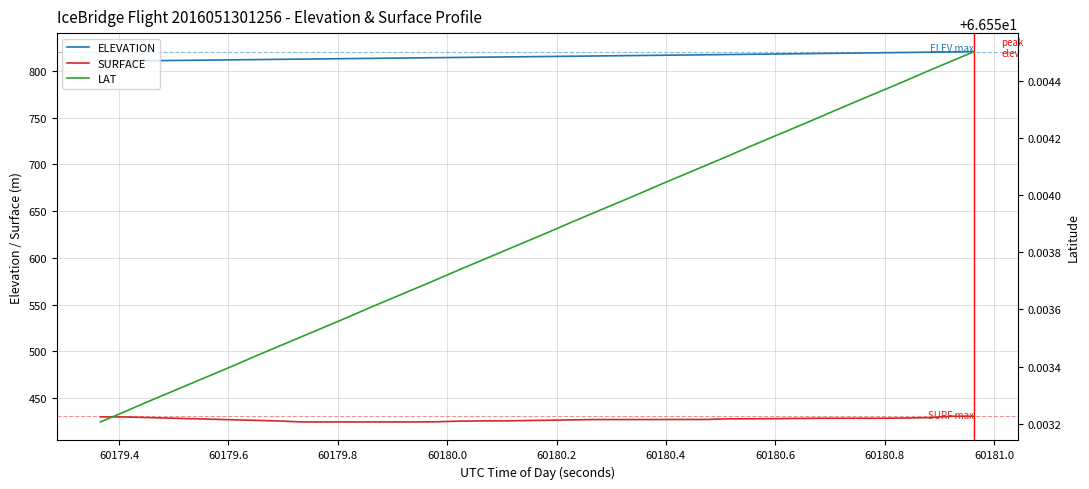

True or false: SURFACE and ELEVATION cross at least once.

False